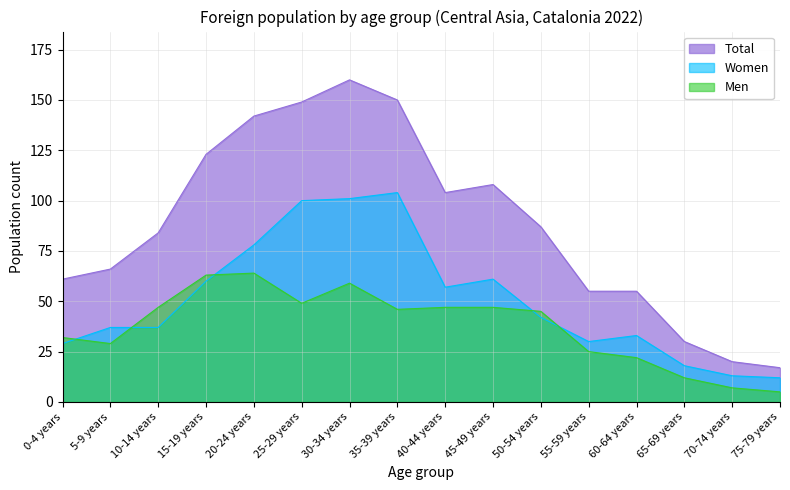

List the series in order of their overall mean, lowest first.

Men, Women, Total